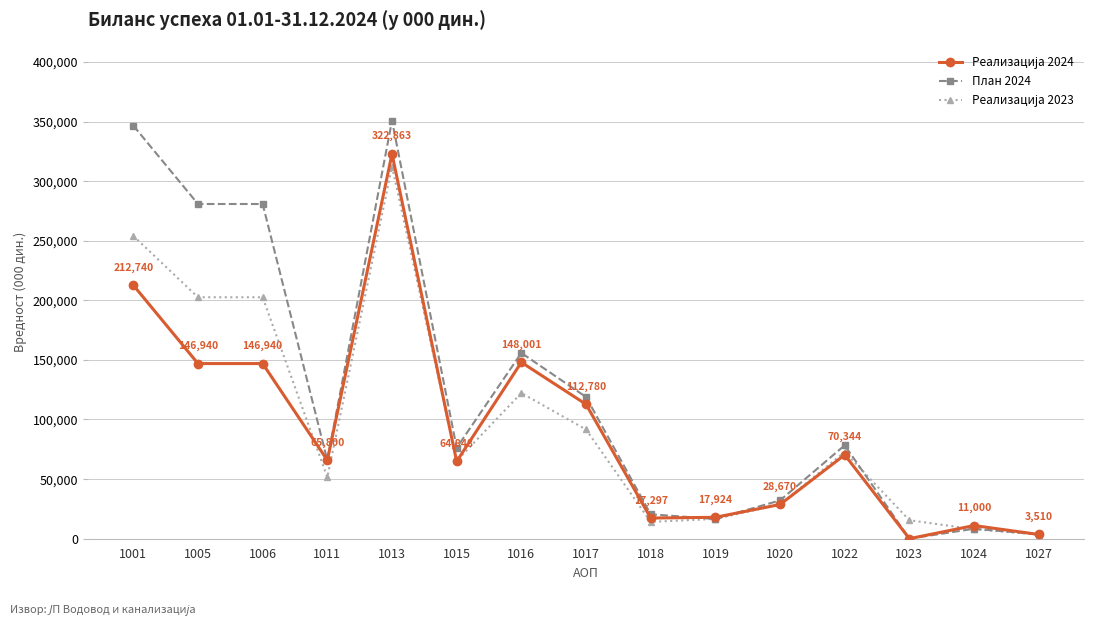

What is the value of the План 2024 point at the 2nd from the left?

280837